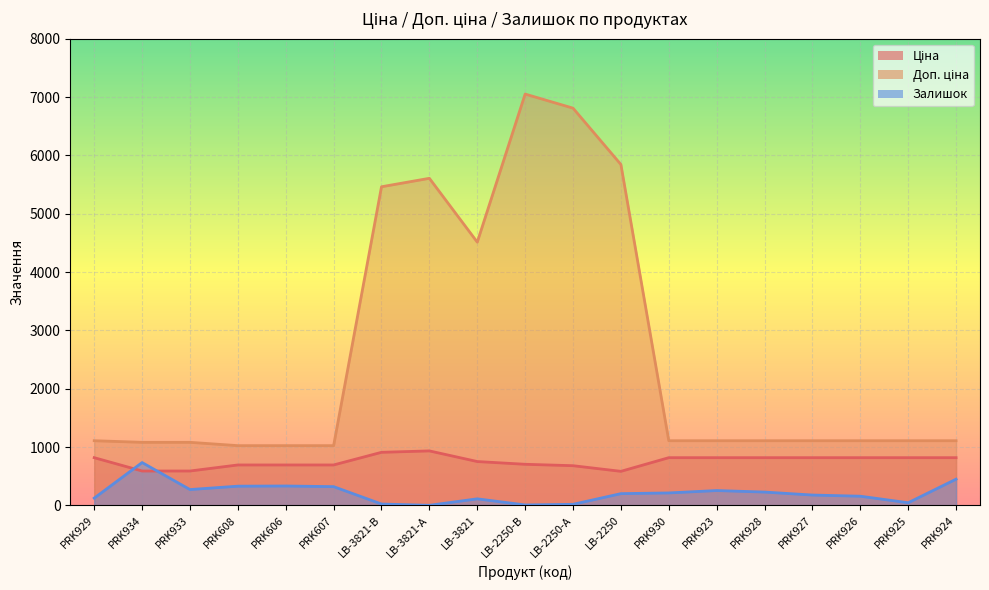

Where is the first local maximum for Доп. ціна?

LB-3821-А